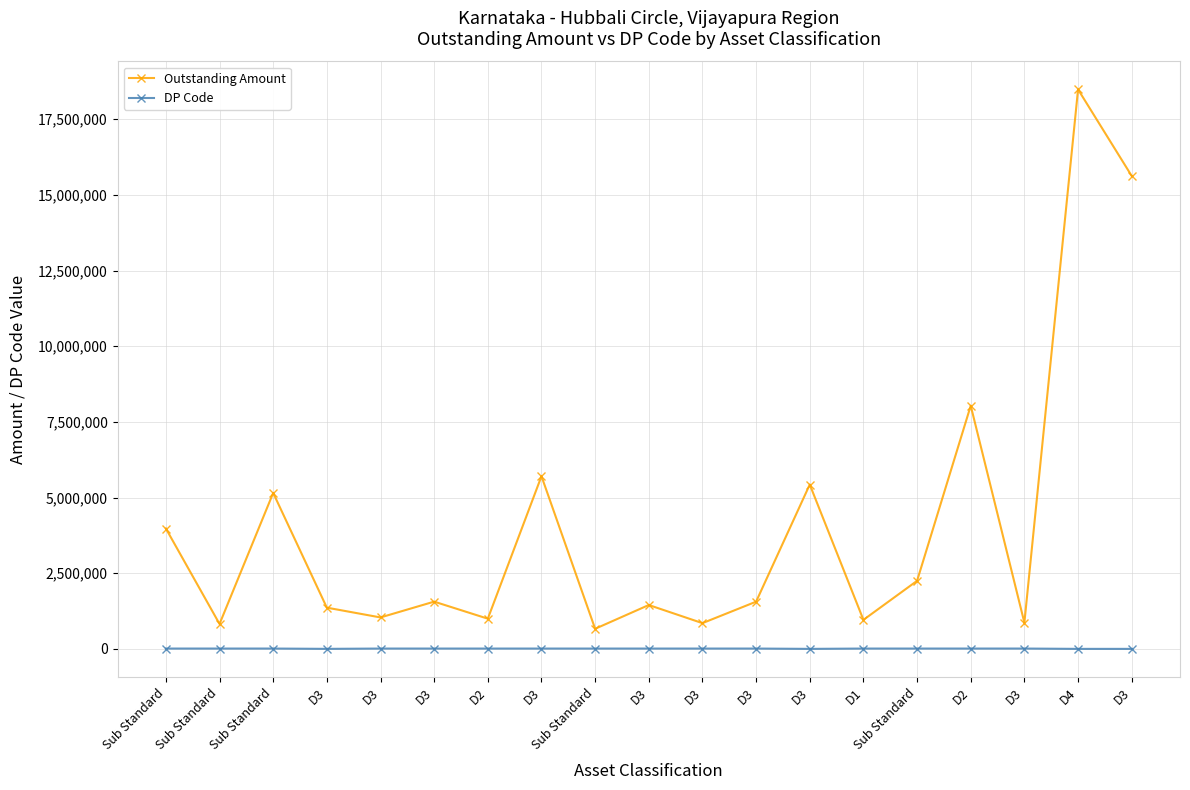

What are all the series names shown in the legend?

Outstanding Amount, DP Code